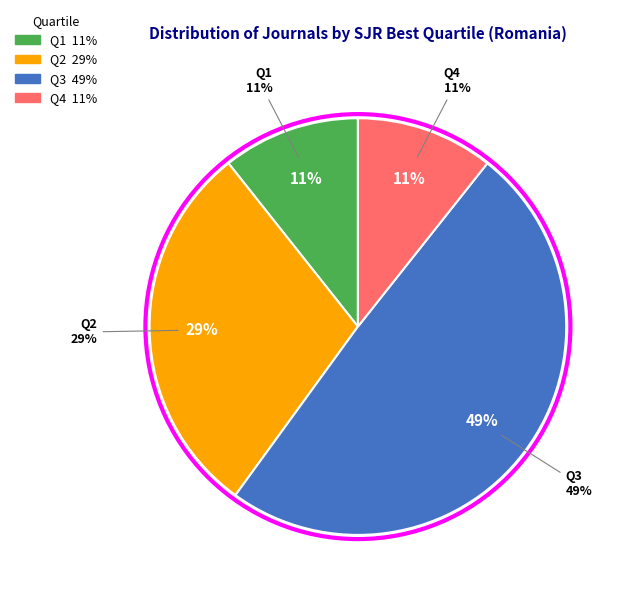

The Q2 slice represents 29% of the pie. True or false?

True